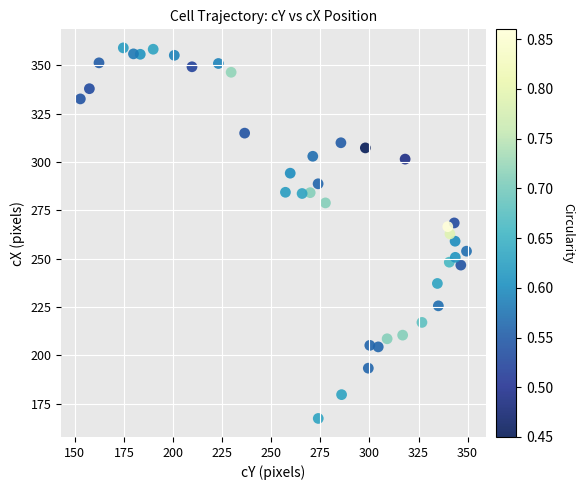

What is the range of X values (max minus min)?

196.6